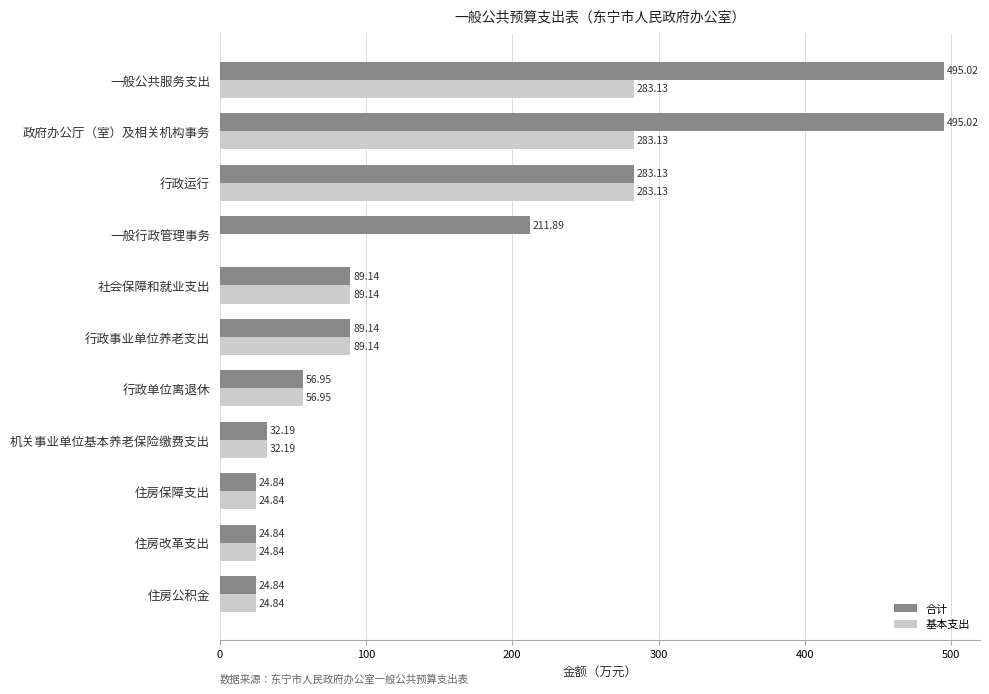

Count the number of data series in this chart.

2